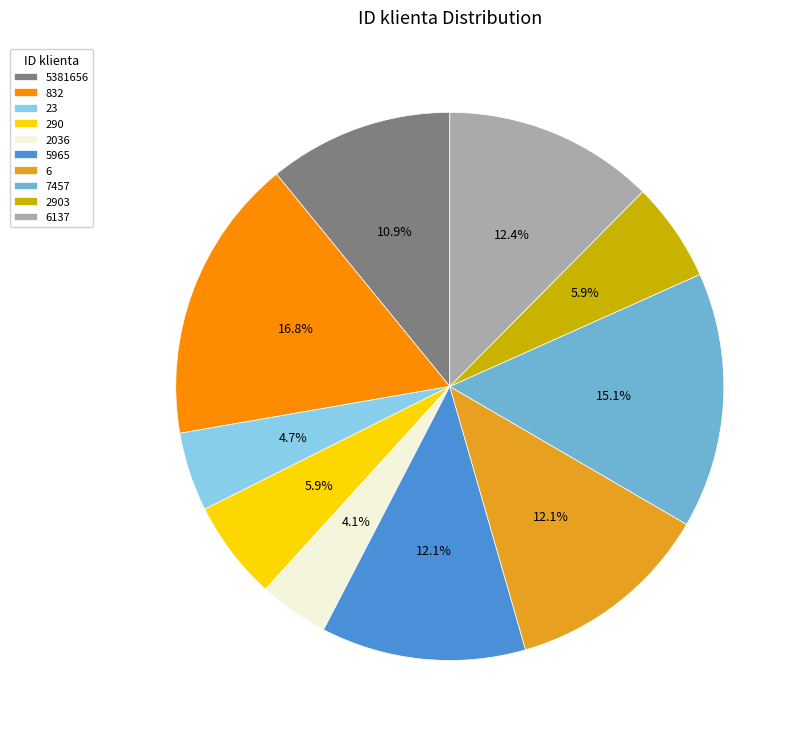

To the nearest percent, what is the difference between the 7457 and 832 slice percentages?

2%